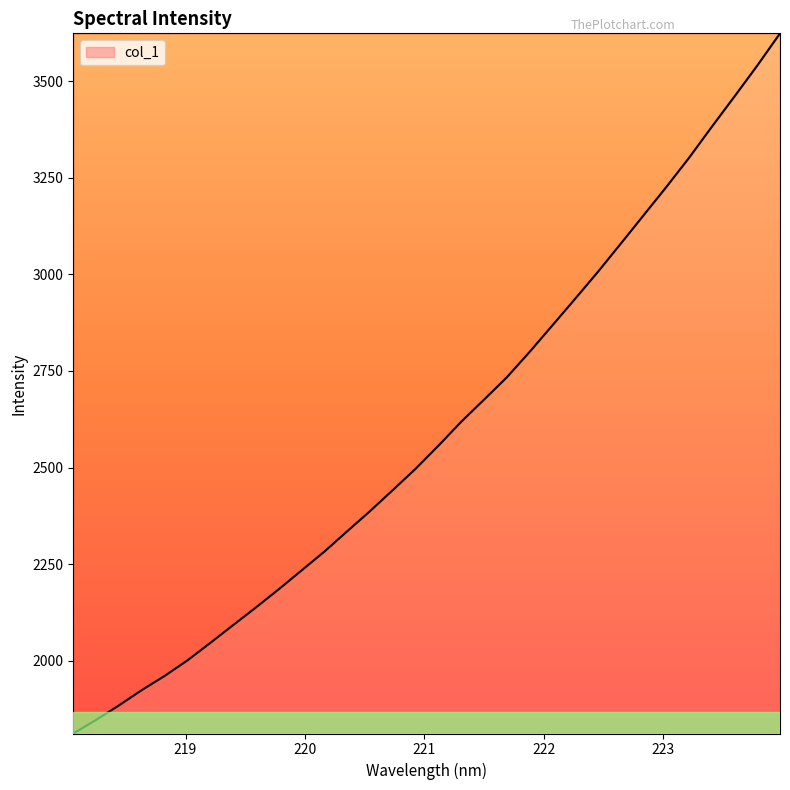

What is the smallest value displayed?

1811.4